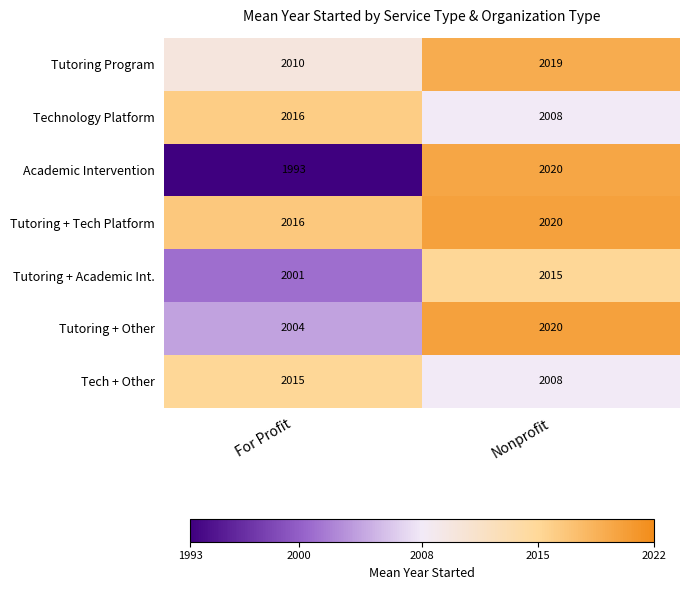

How many categories are shown in the chart?

2